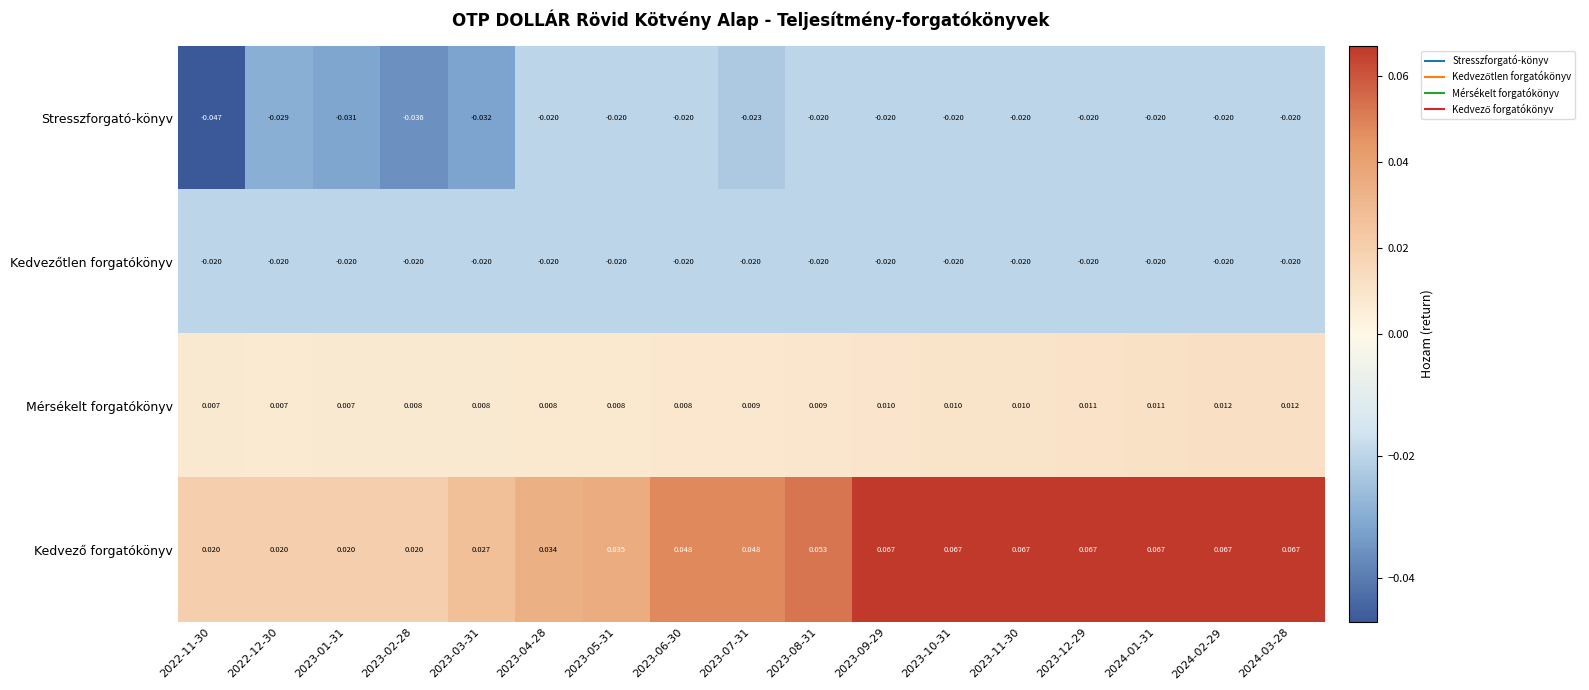

Which series changed the most between 2023-01-31 and 2023-02-28?

Stresszforgató-könyv